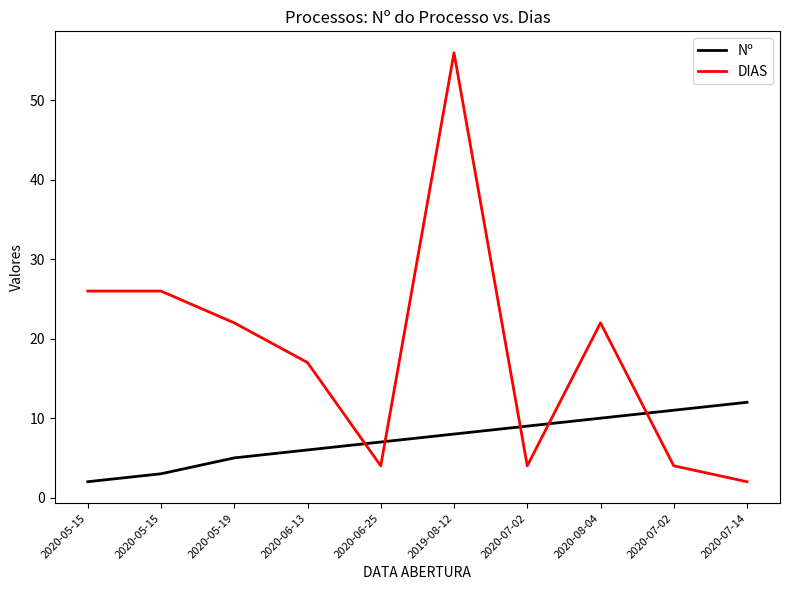

Where does the DIAS series first go above 22?

2020-05-15